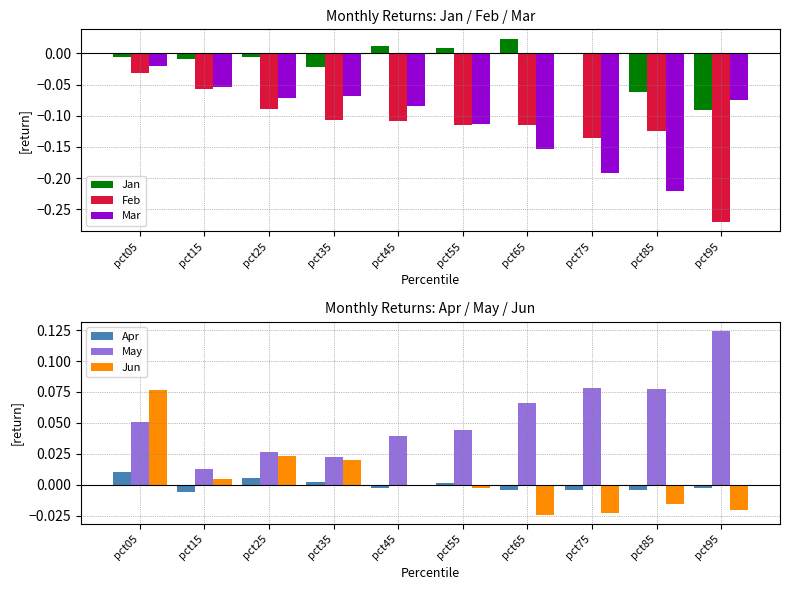

Are the bars grouped side by side (vs. stacked)?

Yes